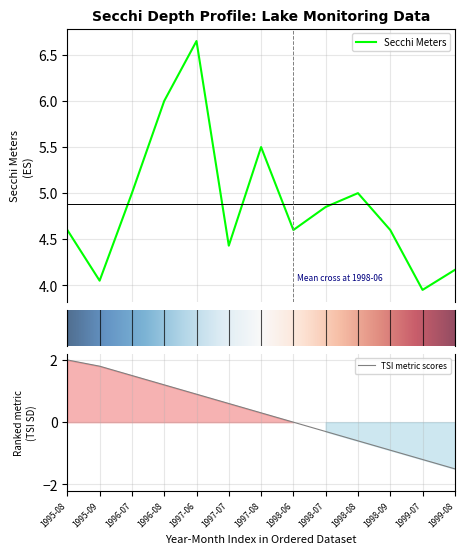

What is the change in value from 1998-06 to 1999-08?

-0.4